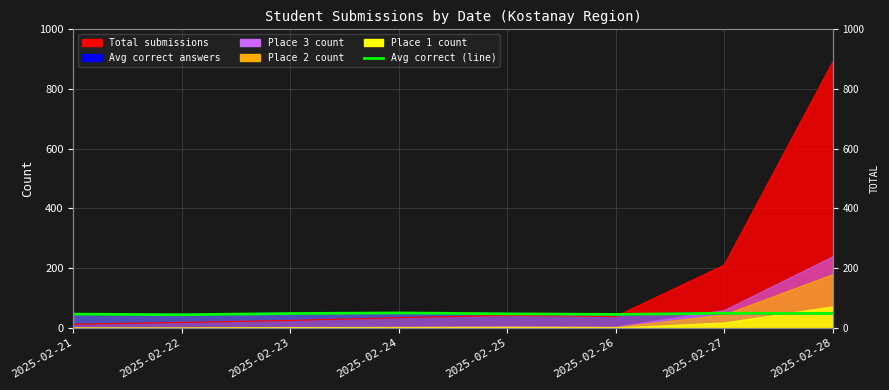

How many points are higher than both their immediate neighbors (excluding endpoints)?

2